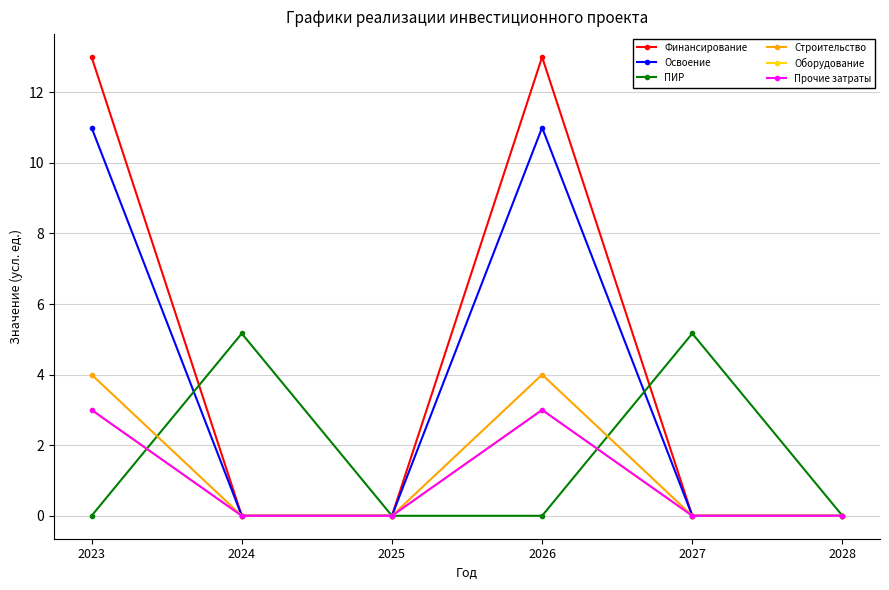

What is the value of the Финансирование point at the 1st from the left?

13.0